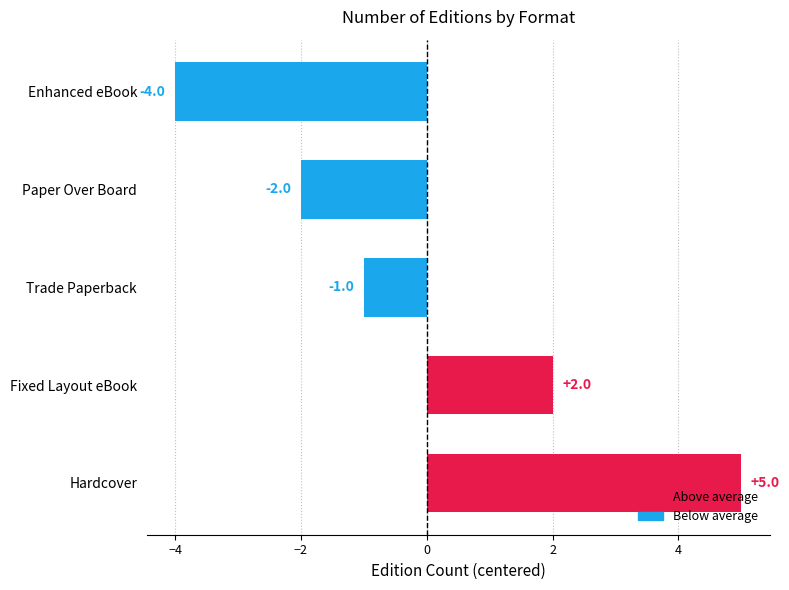

At which label is the value closest to 0?

Trade Paperback